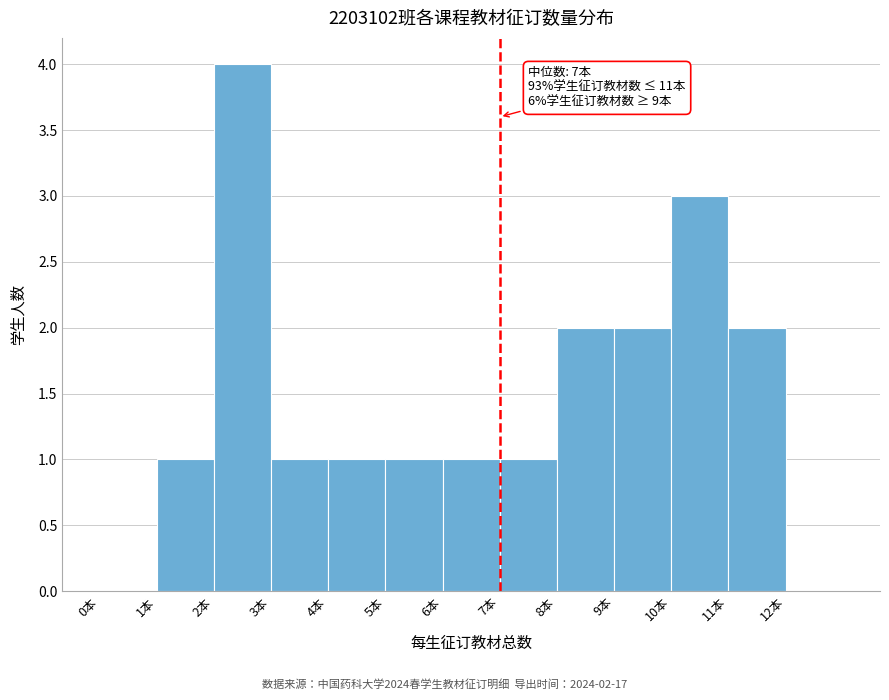

Which range on the x-axis has the tallest bar?

2 to 3